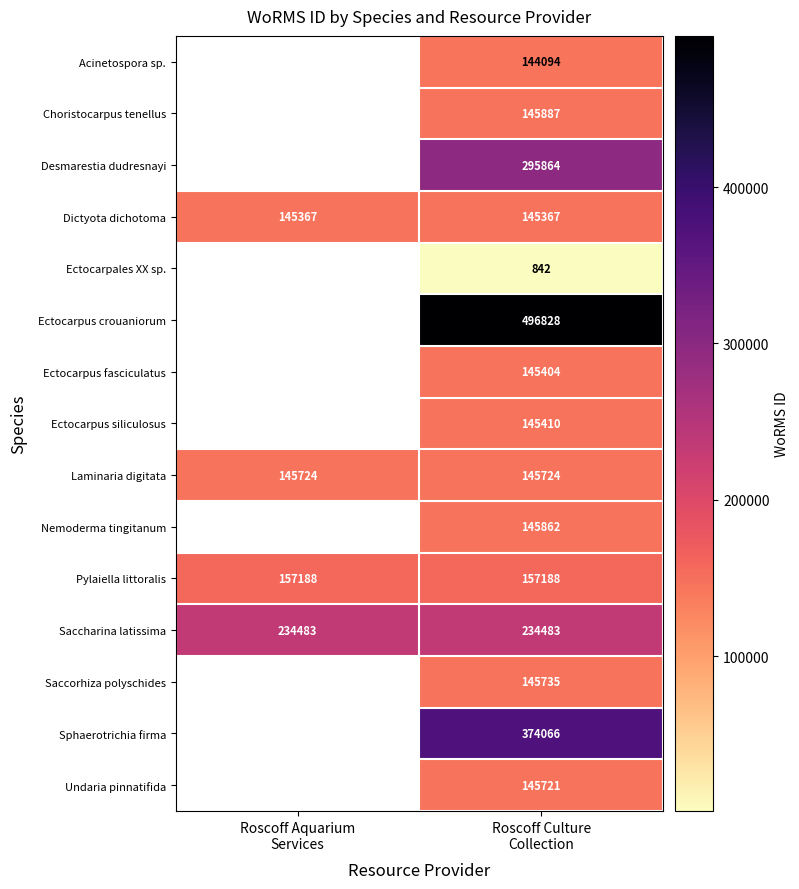

What is the maximum value for Laminaria digitata?

145724